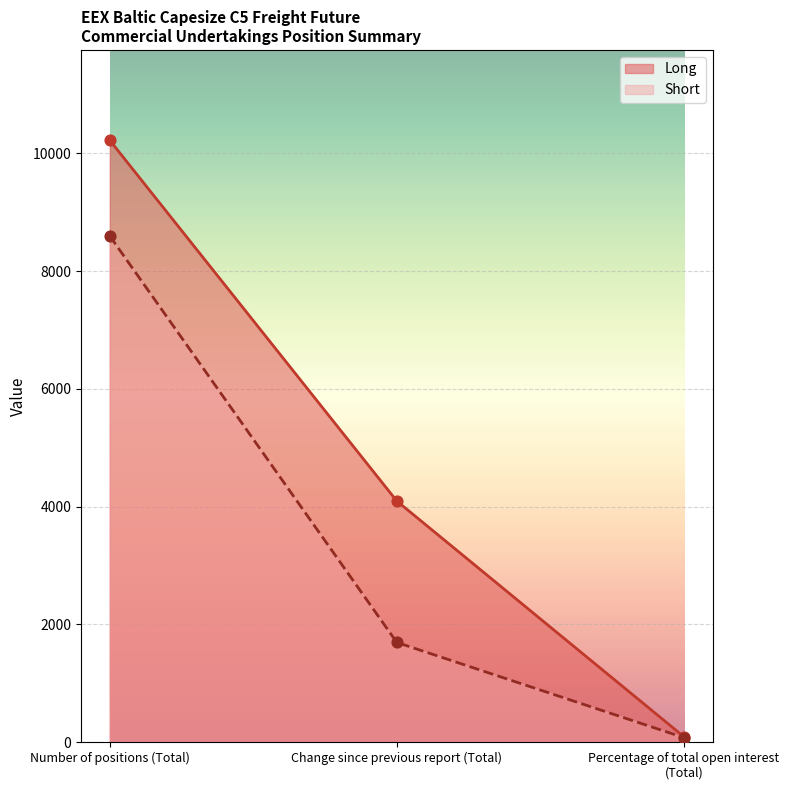

What are all the series names shown in the legend?

Long, Short